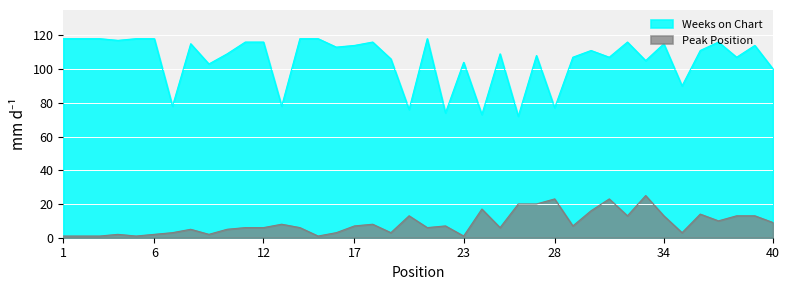

The Weeks on Chart series shows 115 at 8. True or false?

True